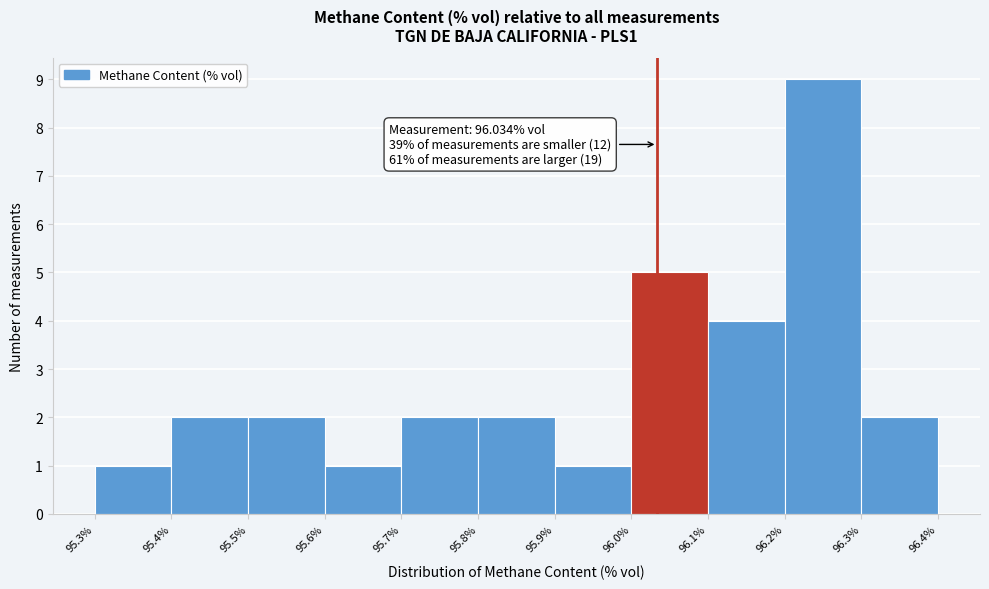

Which range on the x-axis has the tallest bar?

96.2% to 96.3%